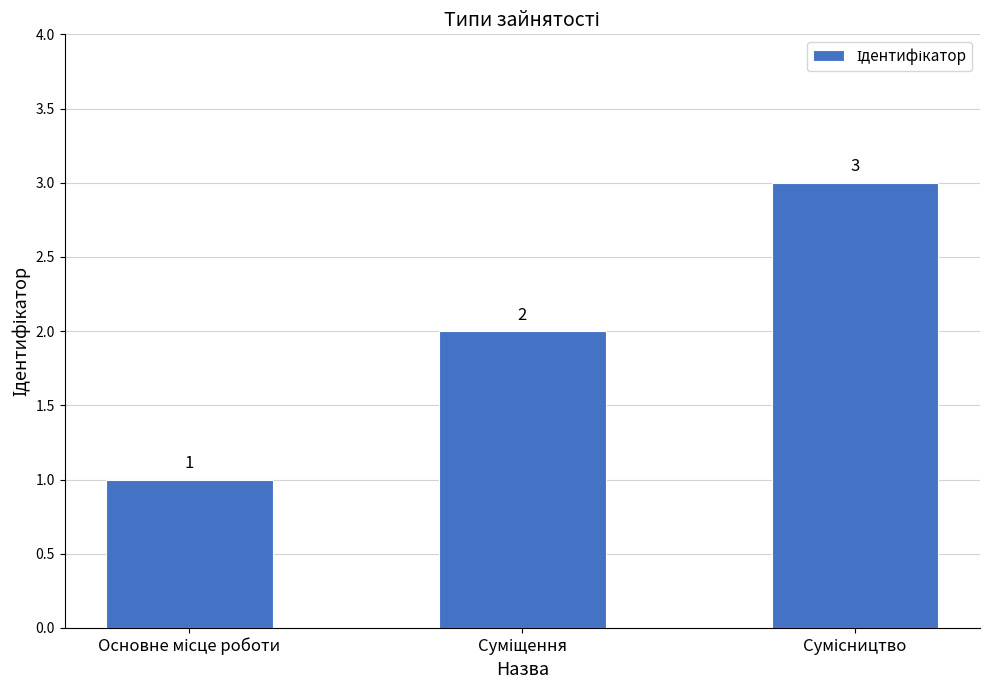

How many values are between 1 and 3?

3